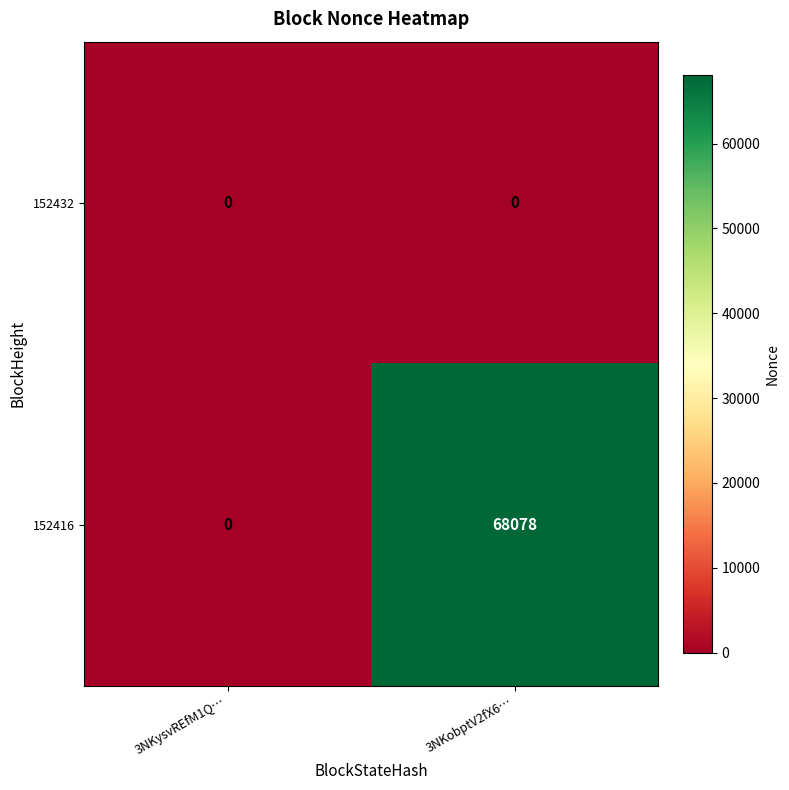

What is the sum of the 152416 values at 3NKobptV2fX6… and 3NKysvREfM1Q…?

68078